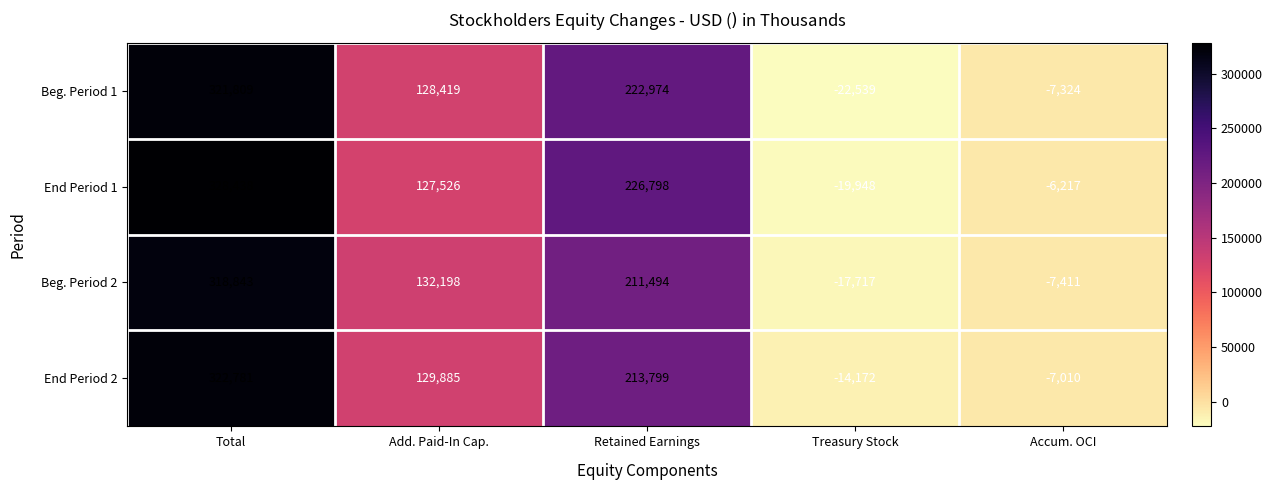

What is the average value of the Beg. Period 1 series?

128668